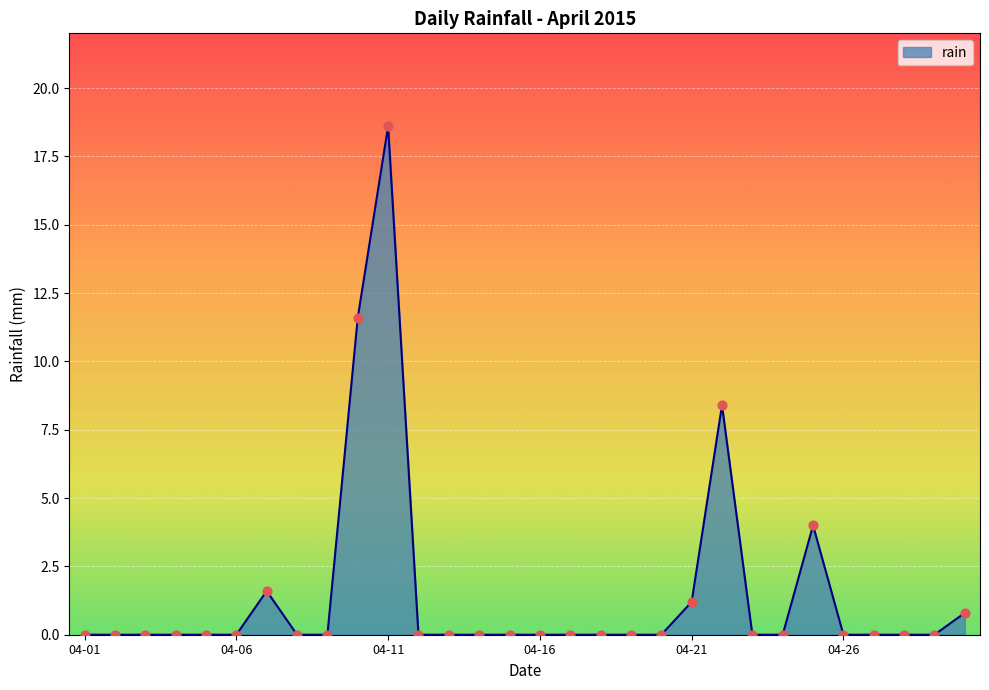

What is the maximum value shown in the chart?

18.6